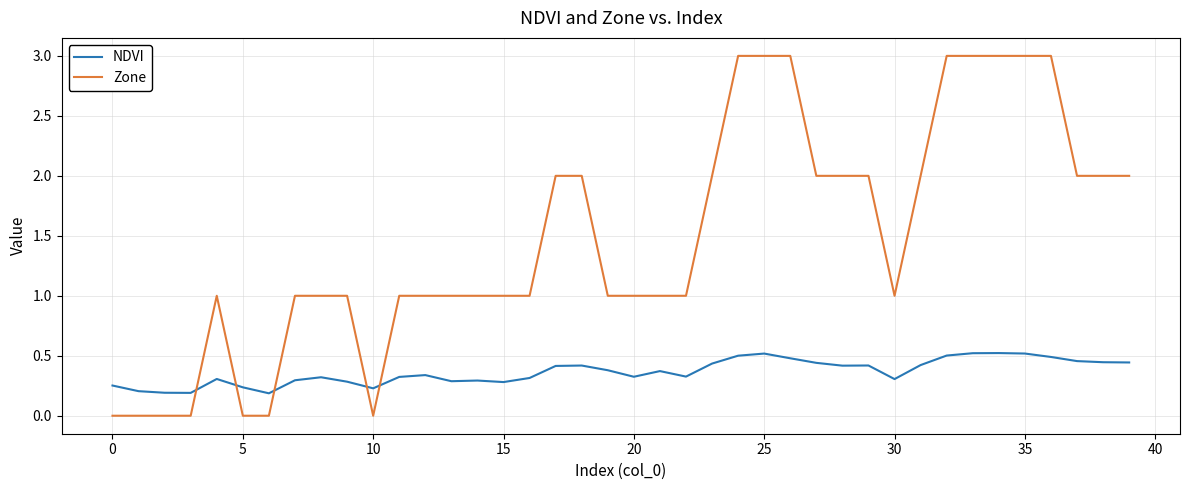

List the series in order of their overall mean, lowest first.

NDVI, Zone